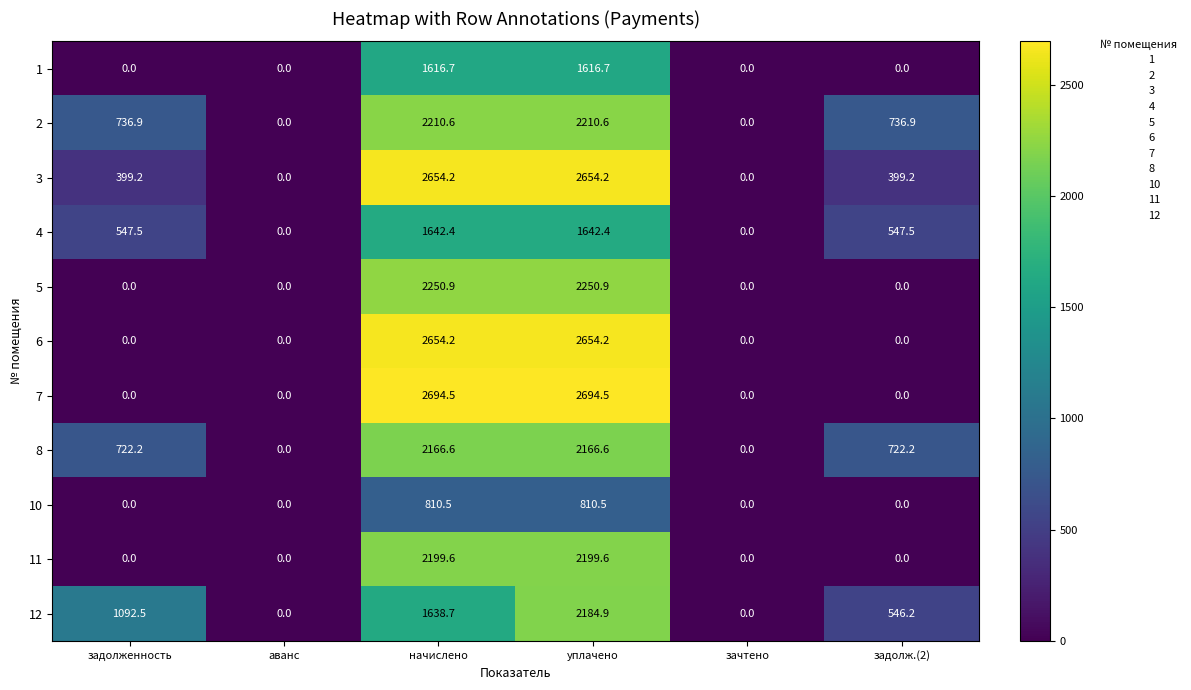

What is the sum of all 6 values?

5308.4